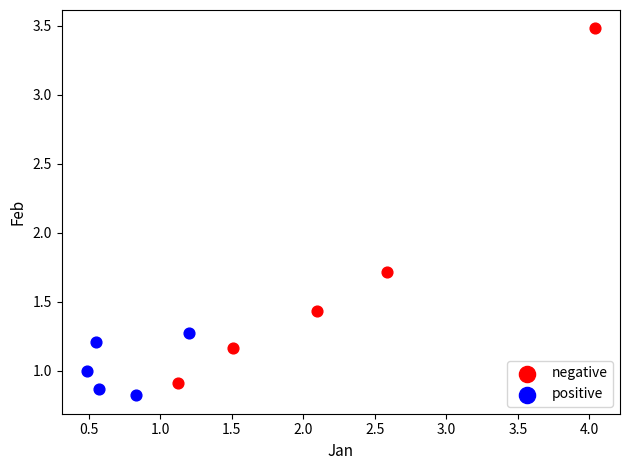

What are all the series names shown in the legend?

negative, positive